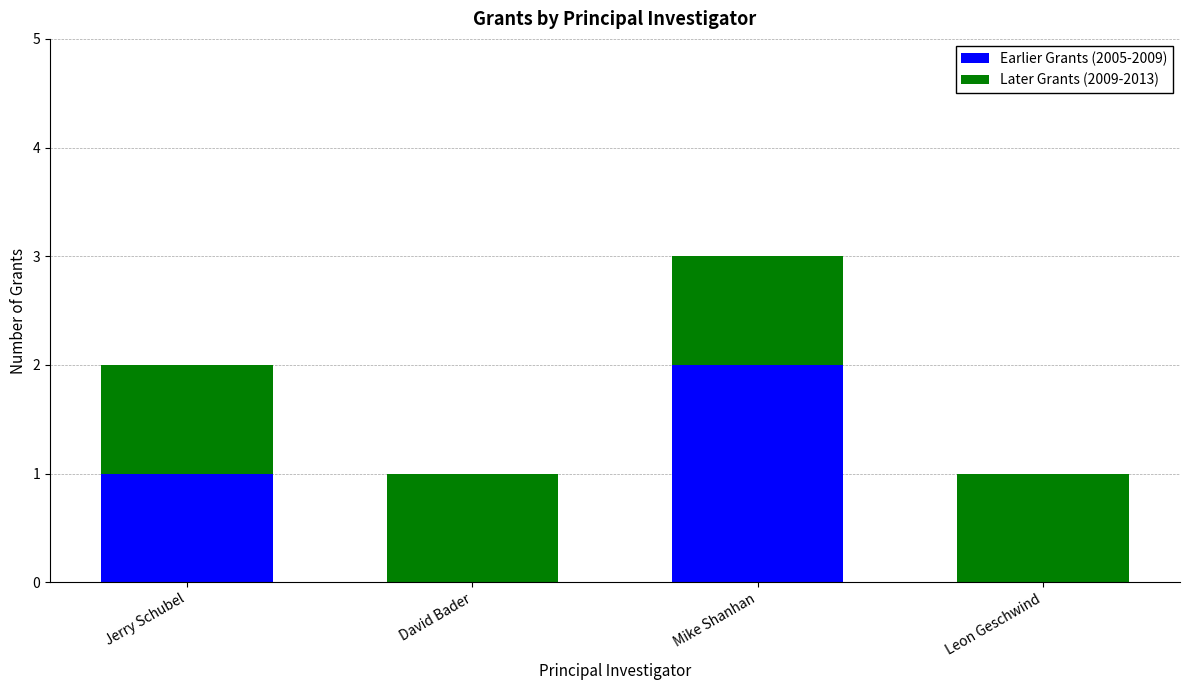

At which category is the sum across all series the highest?

Mike Shanhan